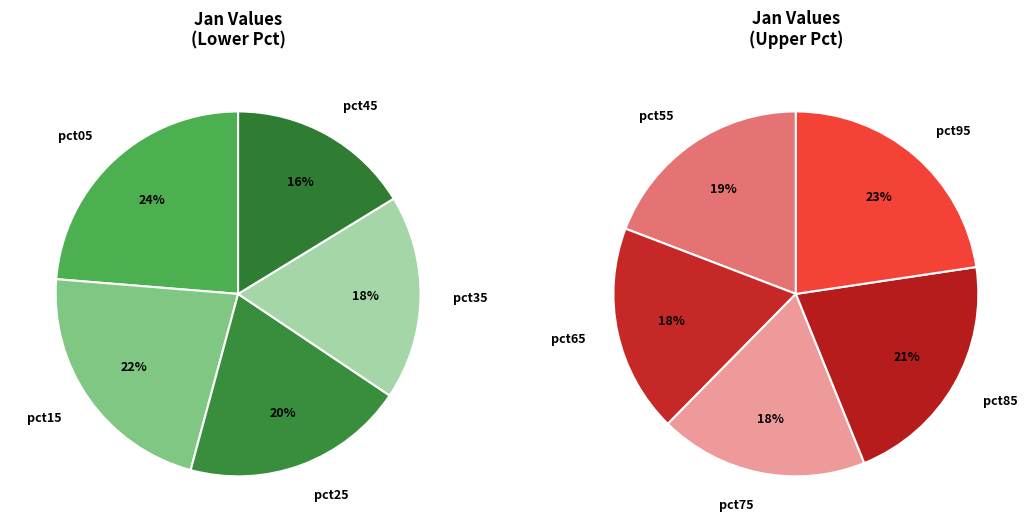

Between pct95 and pct75, which is larger?

pct95